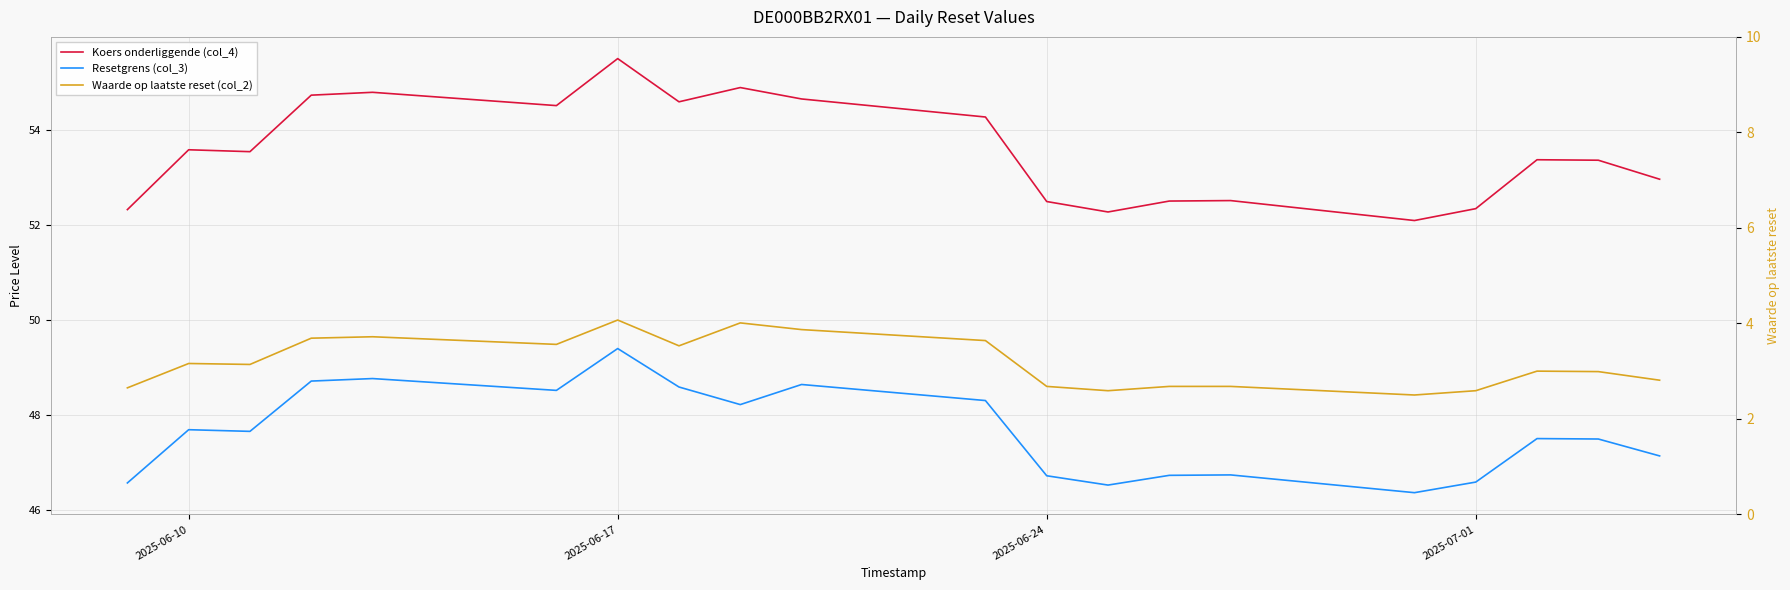

True or false: Koers onderliggende (col_4) and Waarde op laatste reset (col_2) cross at least once.

False